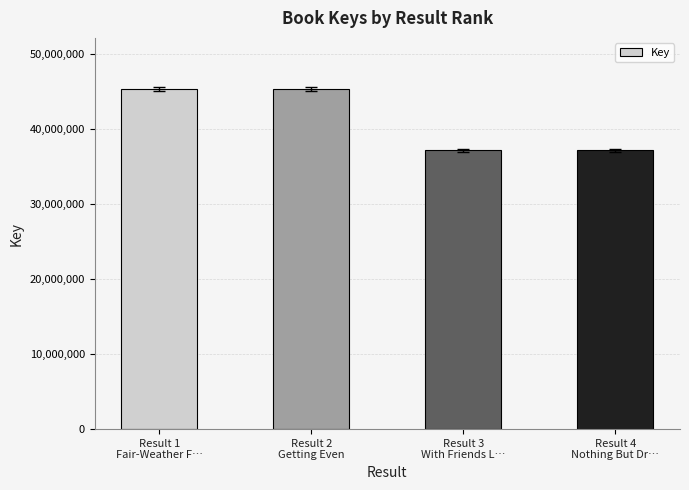

What is the difference between the second highest and minimum values?

8176317